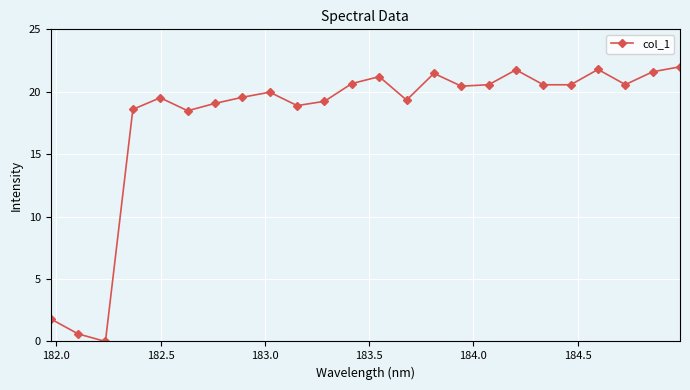

What is the greatest value displayed?

22.0